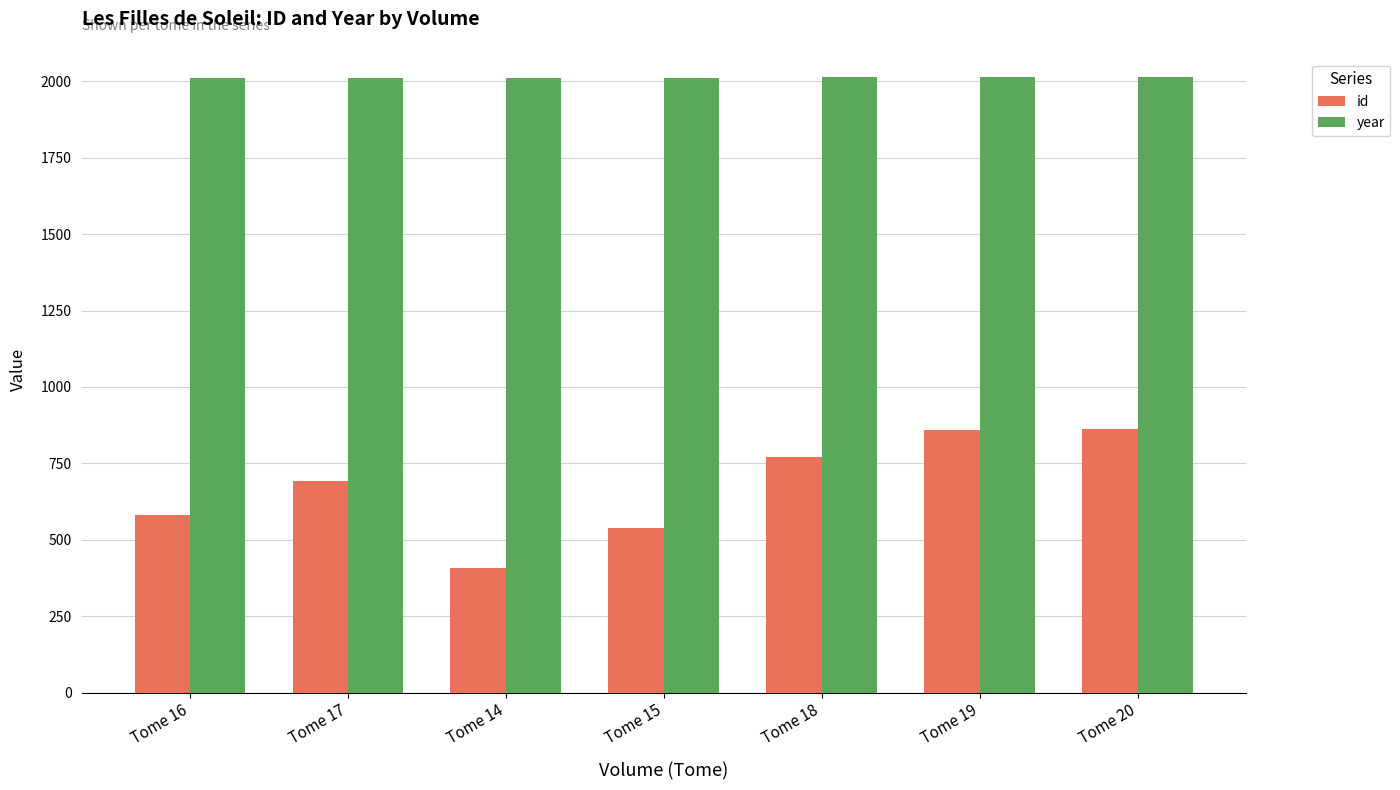

True or false: year has a value of 3054 at Tome 19.

False